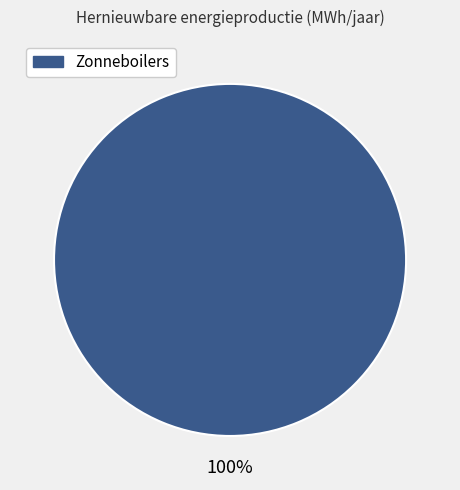

Does any single category account for the majority?

Yes